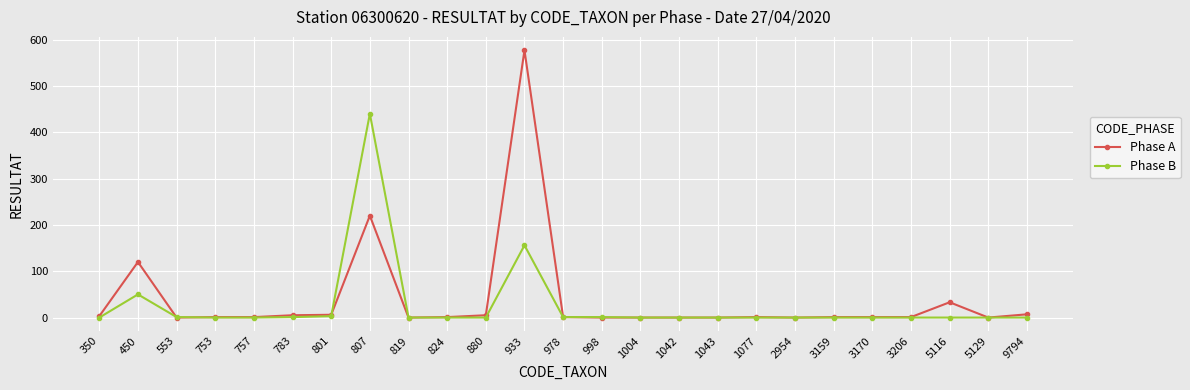

How many distinct data groups are displayed?

2